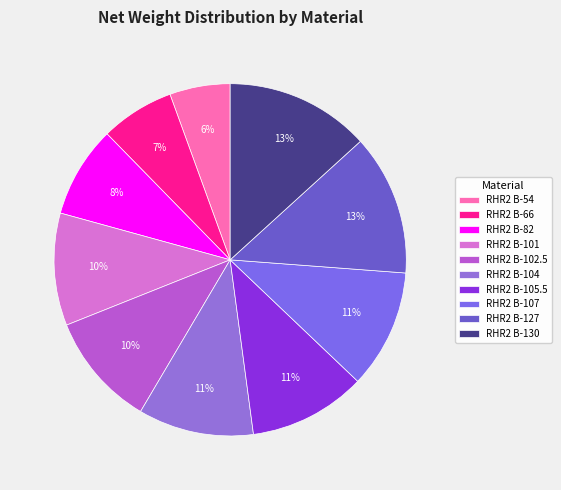

True or false: RHR2 B-102.5 accounts for 25% of the total.

False